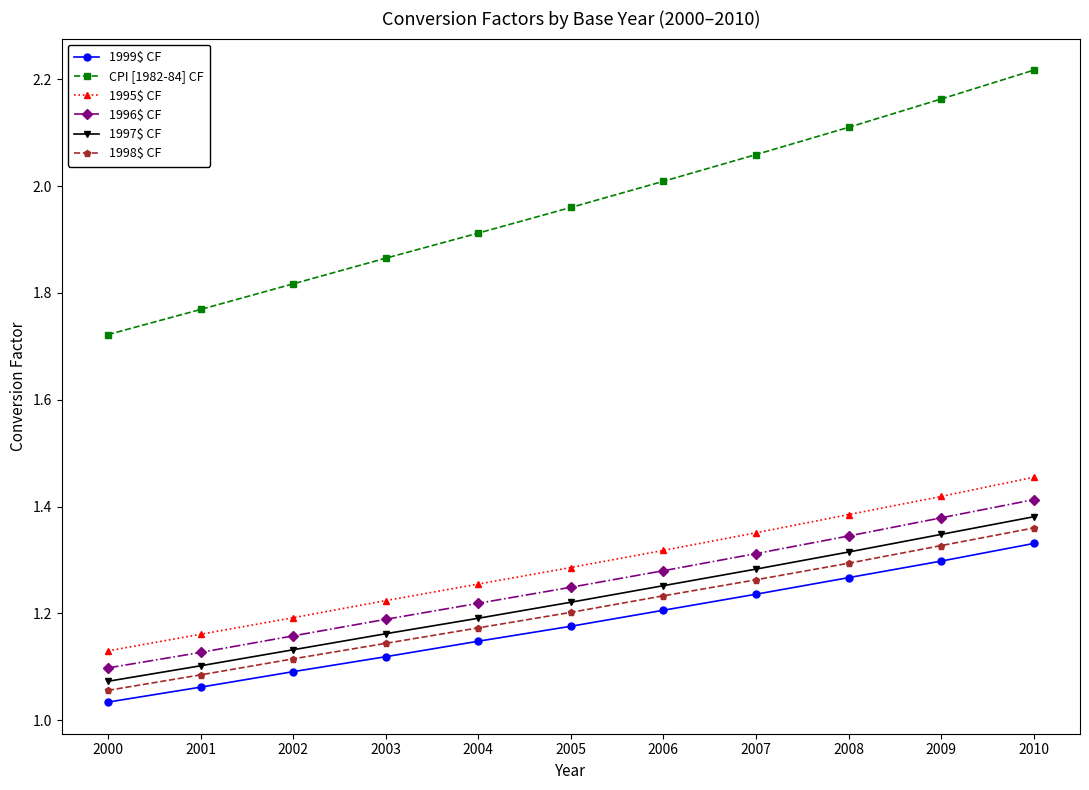

Rank the categories by CPI [1982-84] CF value from lowest to highest.

2000, 2001, 2002, 2003, 2004, 2005, 2006, 2007, 2008, 2009, 2010